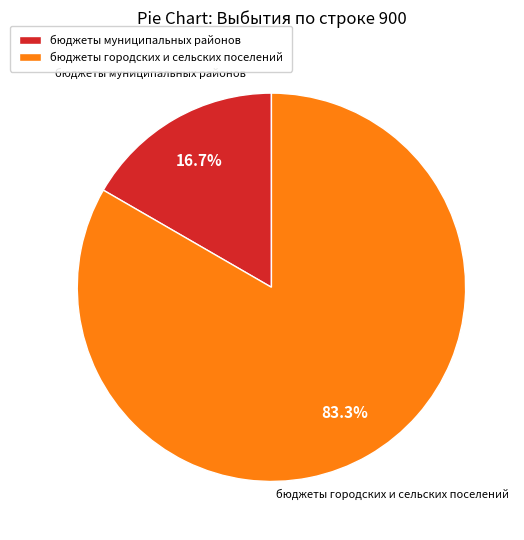

Count the number of slices in the pie.

2